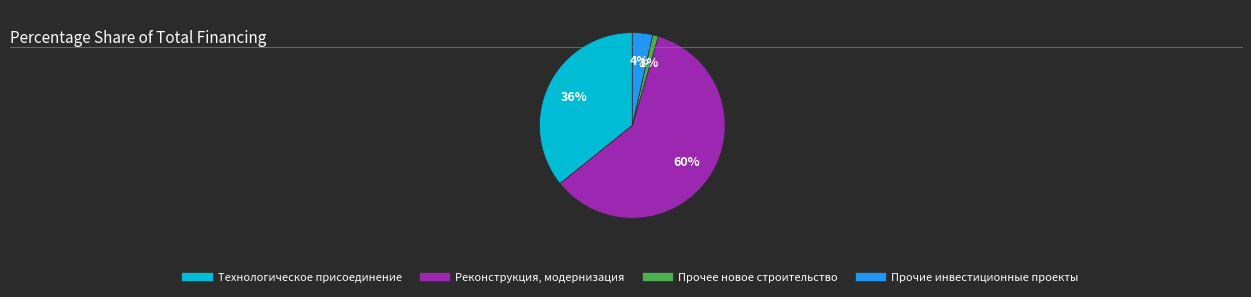

True or false: Технологическое присоединение accounts for 24% of the total.

False